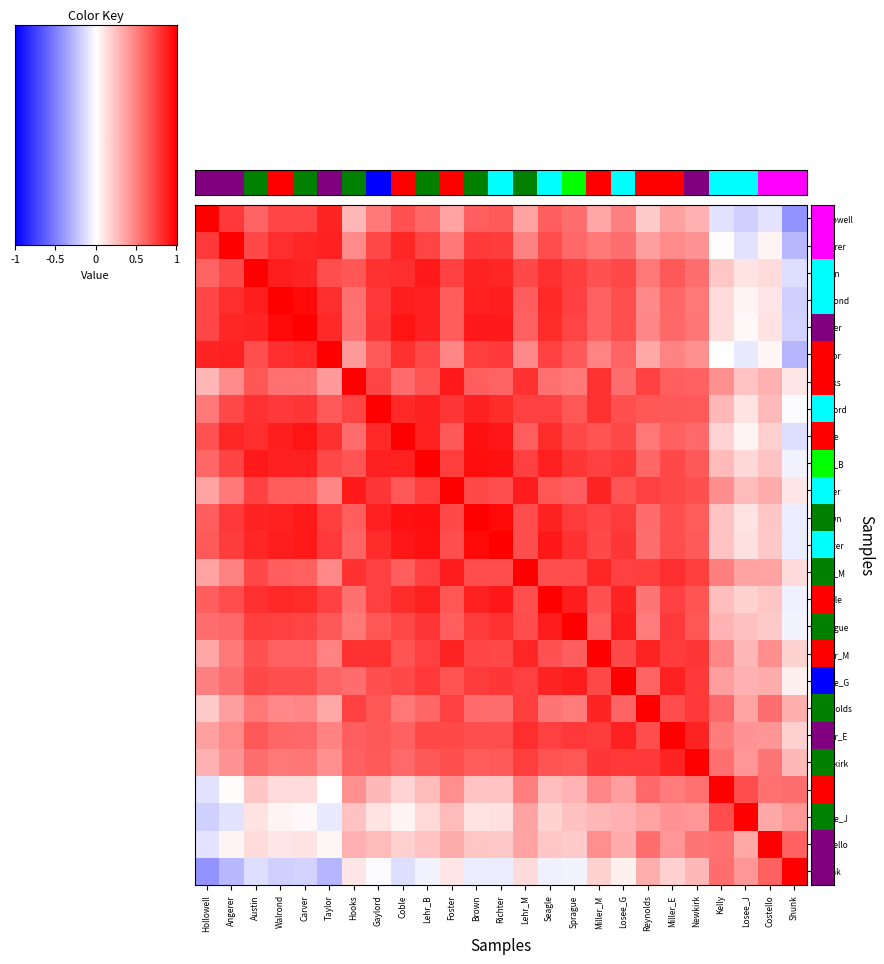

Count the number of data series in this chart.

25